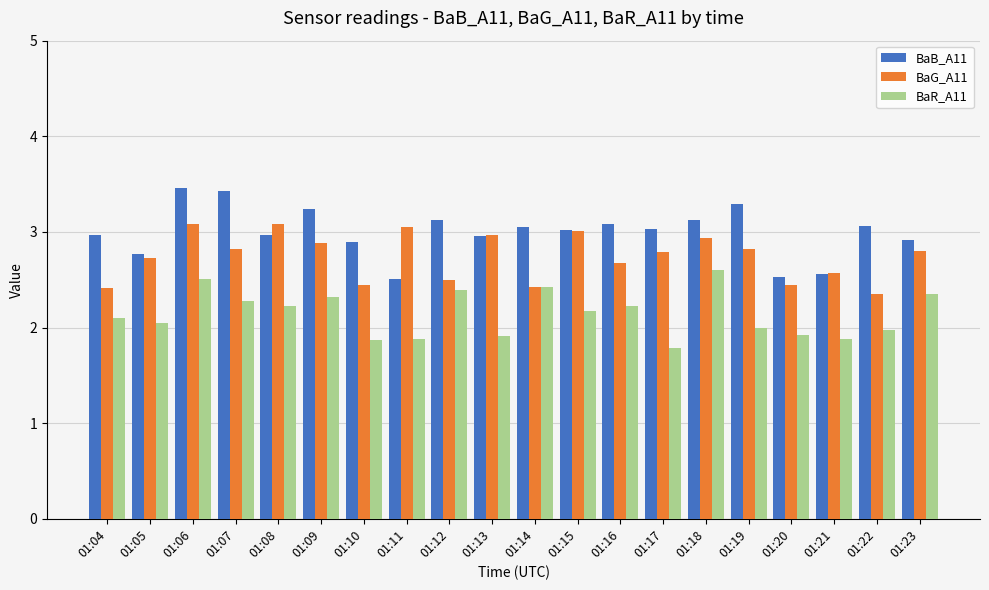

What are all the series names shown in the legend?

BaB_A11, BaG_A11, BaR_A11